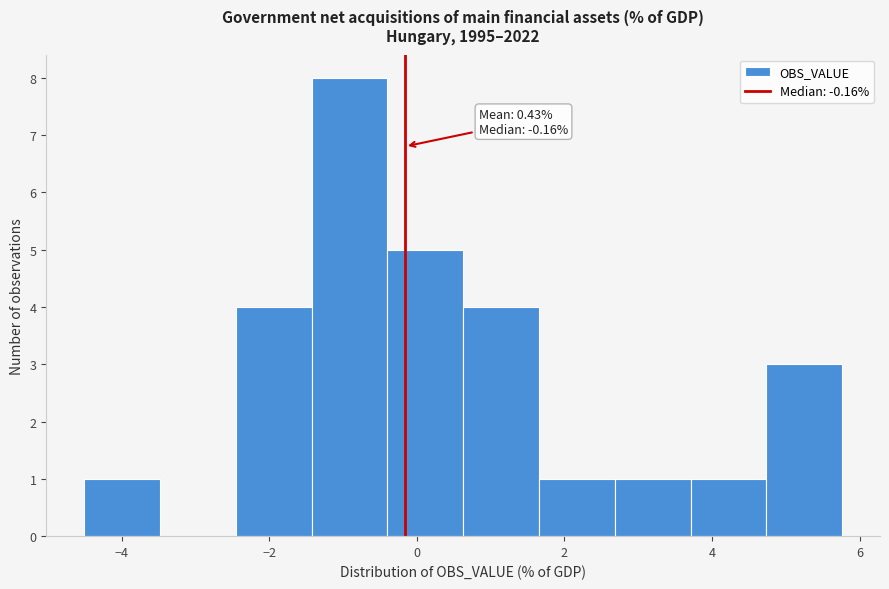

Over which range of the x-axis is the bar tallest?

-1.4 to -0.4